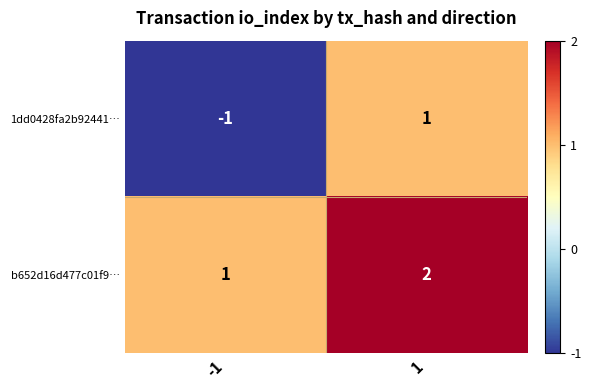

True or false: 1dd0428fa2b92441… has a value of 1 at 1.

True